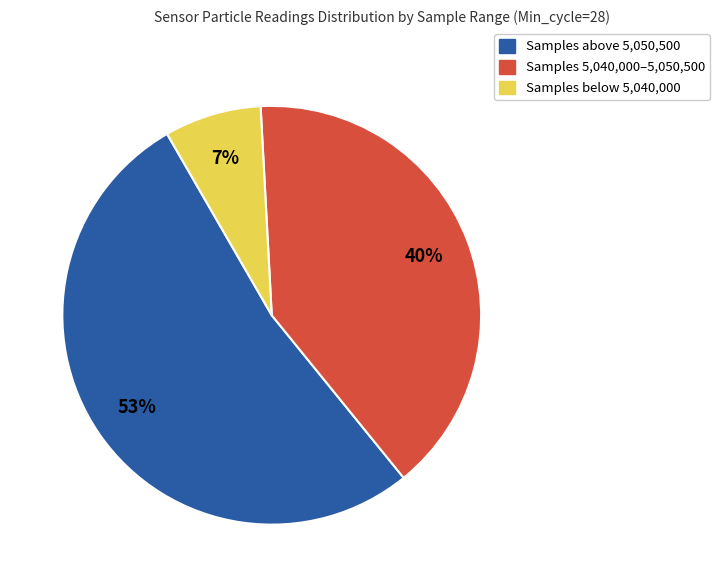

To the nearest percent, what is the average slice percentage?

33%